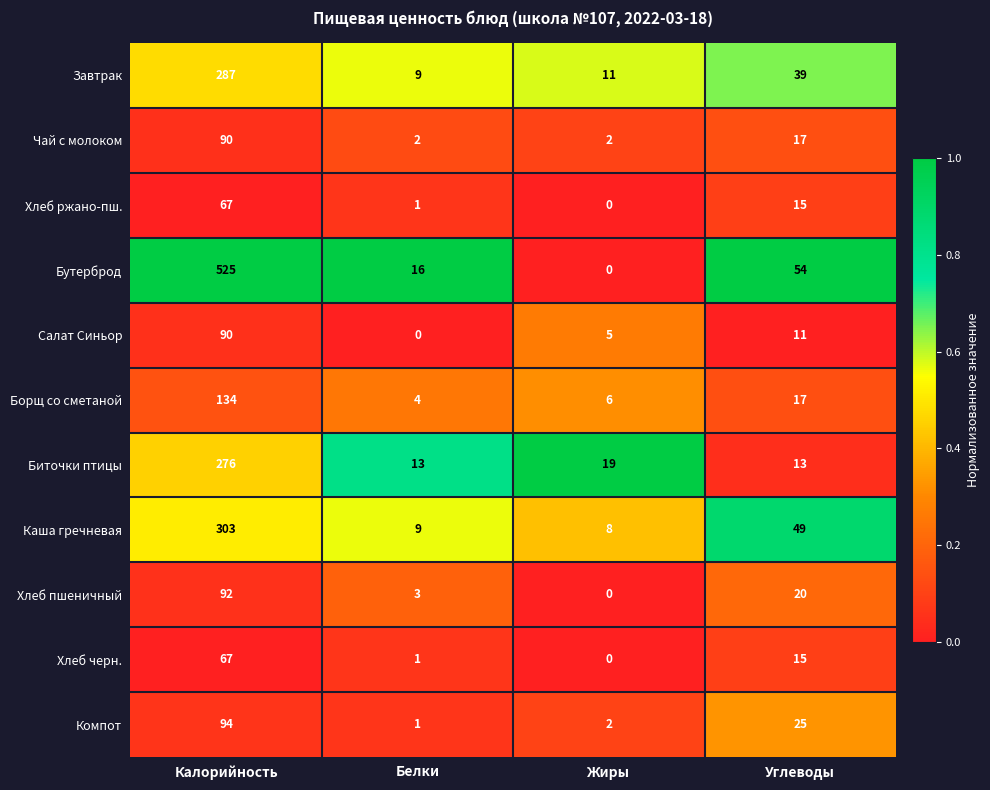

What is the maximum value shown in the chart?

525